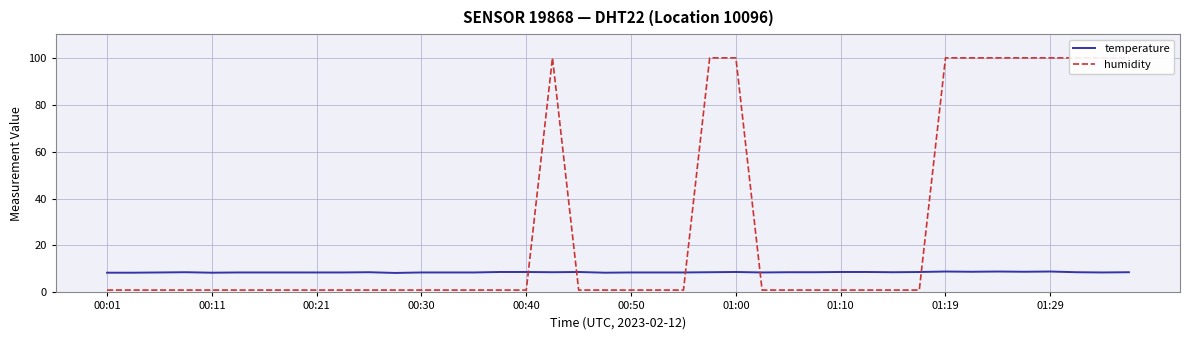

How many data points does each series have?

40